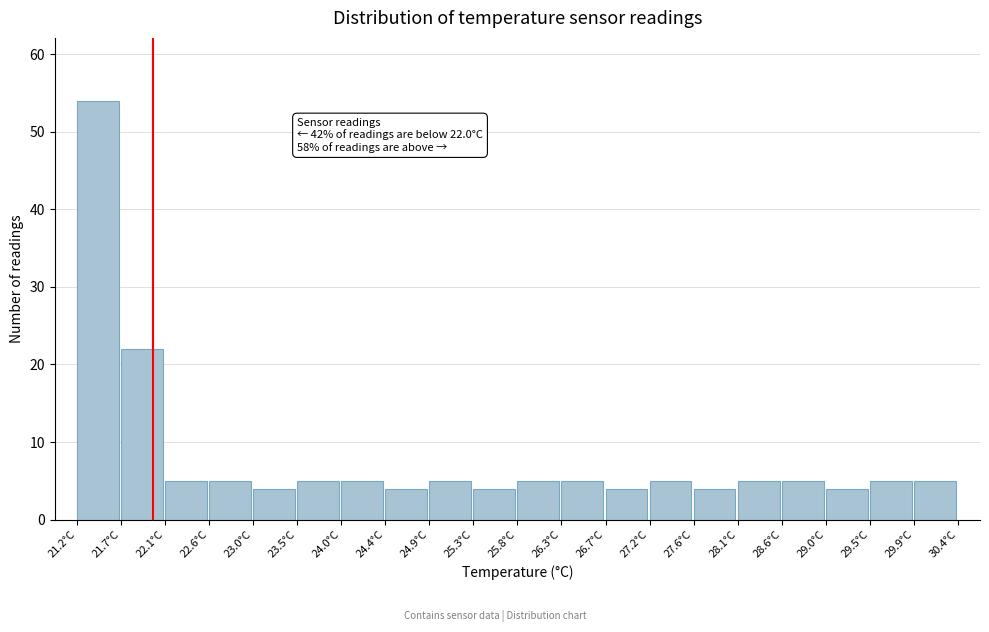

Which range on the x-axis has the tallest bar?

21.20 to 21.66